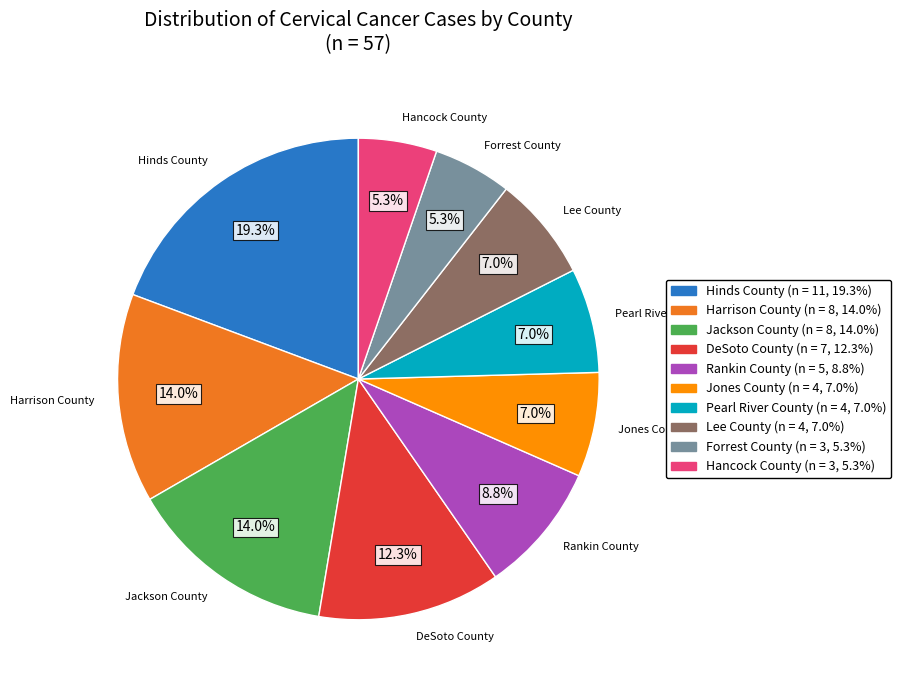

Does any single category account for the majority?

No